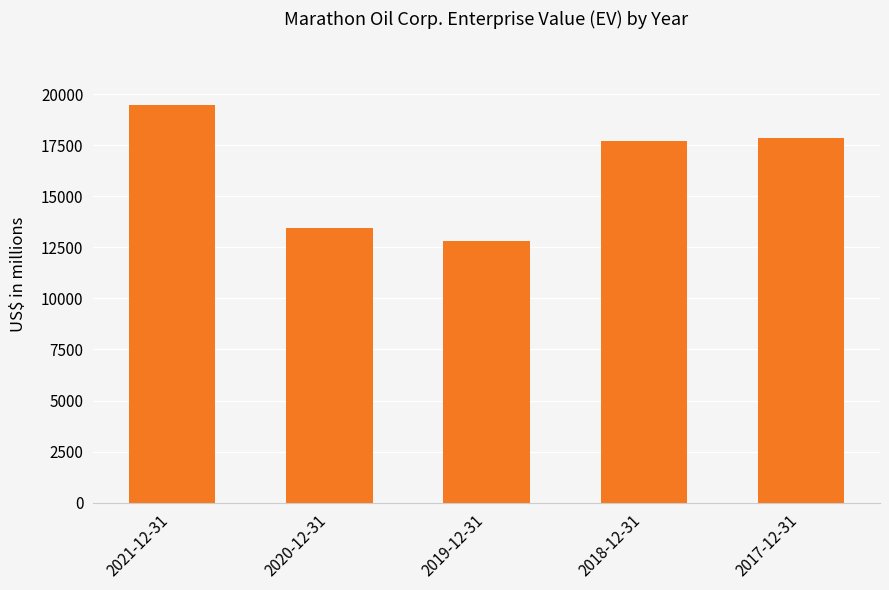

What is the label of the 2nd bar from the left?

2020-12-31